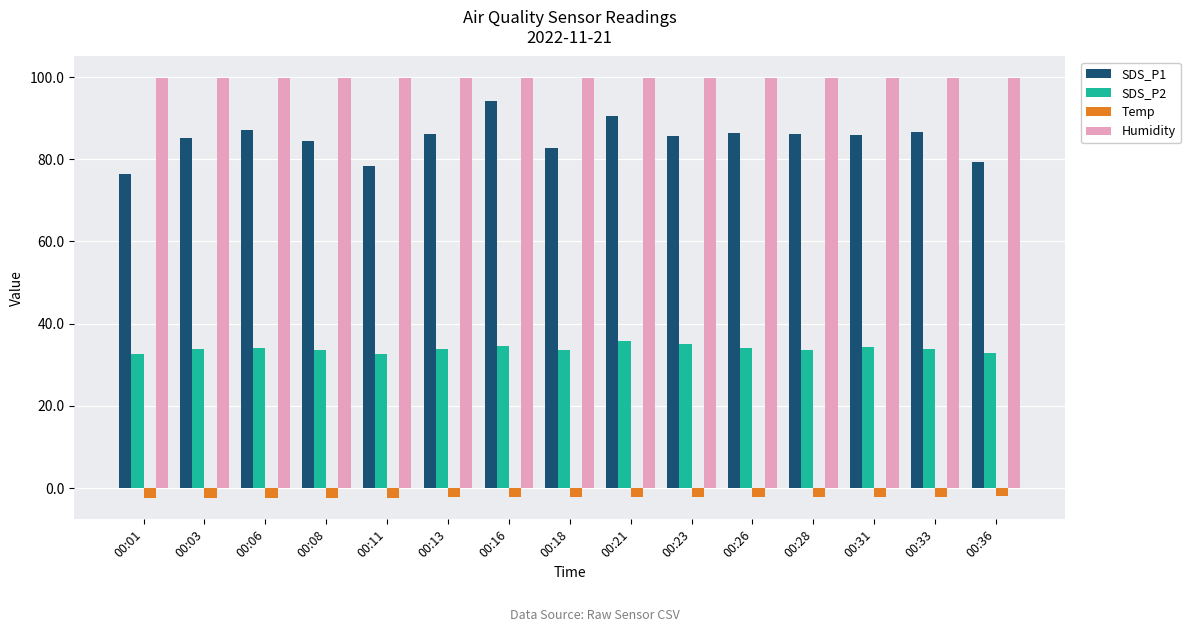

What is the sum of the Humidity values at 00:16 and 00:03?

199.8